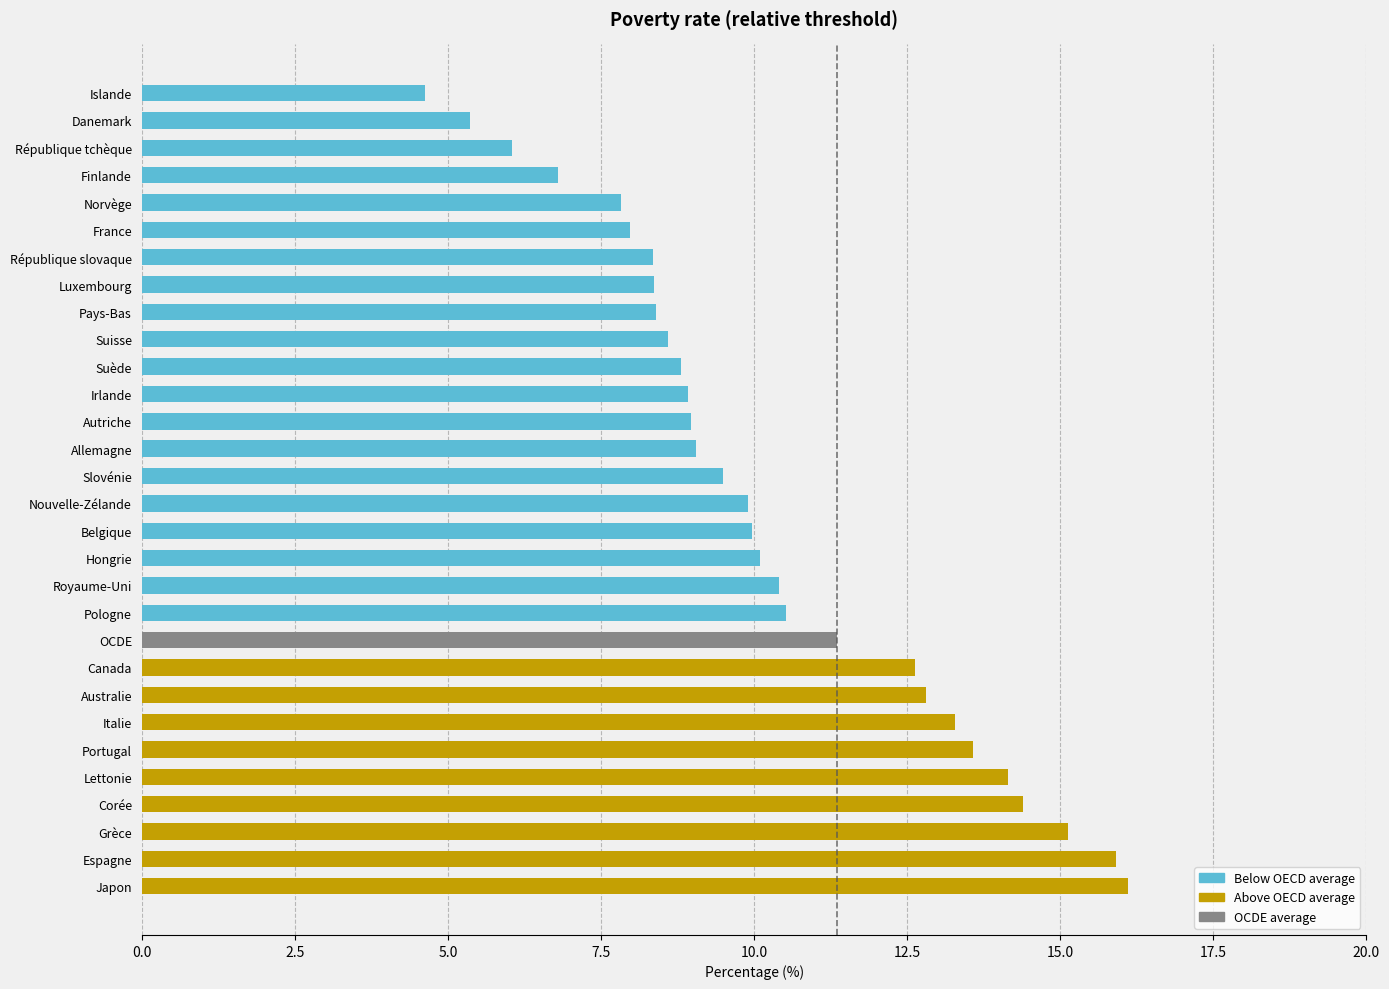

What is the smallest value displayed?

4.6